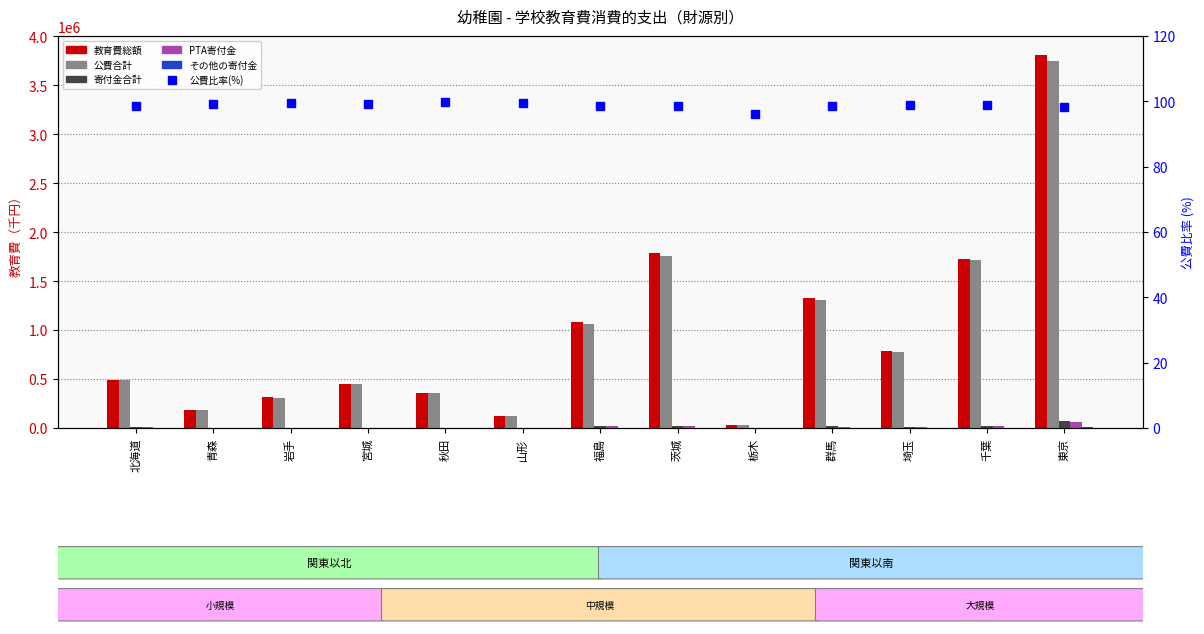

Does the chart contain any negative values?

No